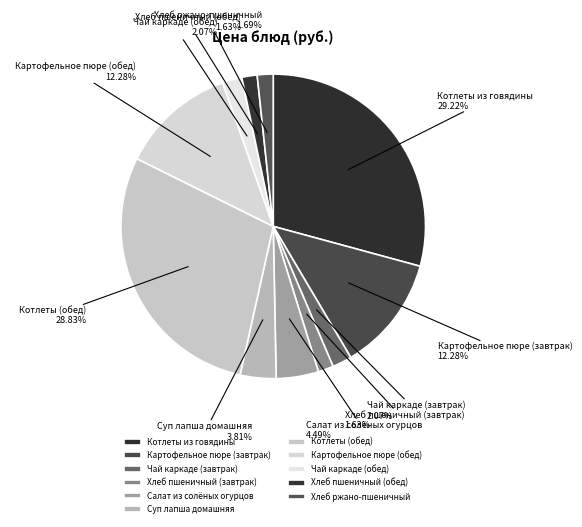

How many slices are in this pie chart?

11